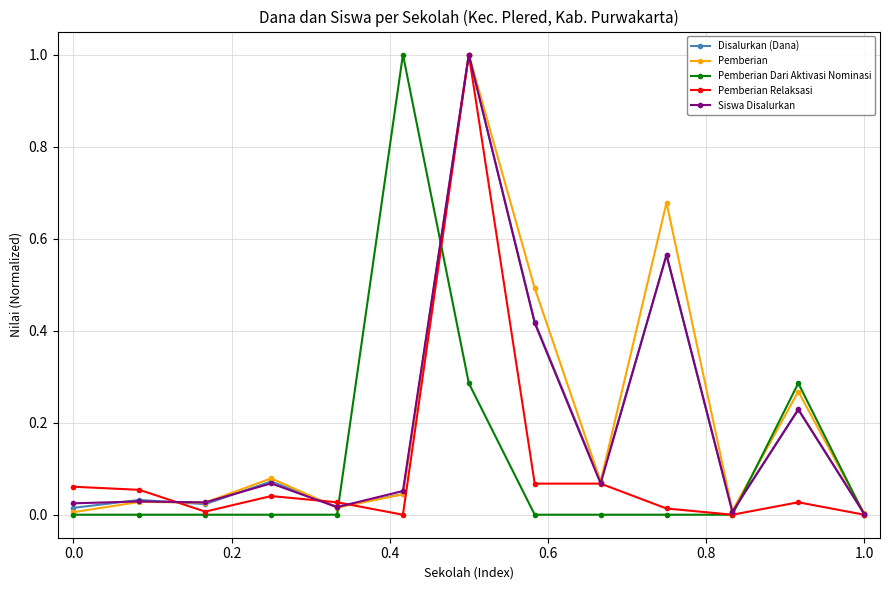

True or false: Pemberian has more than 2 interior local peaks.

True